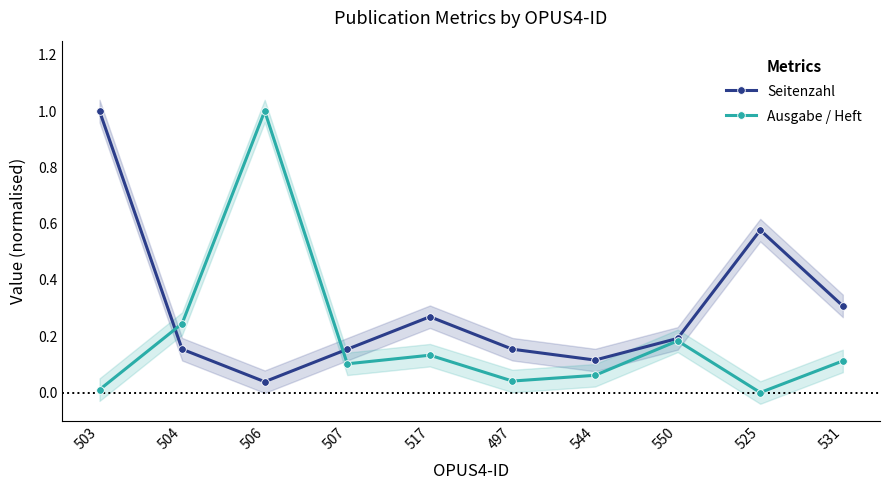

How many interior local peaks does the Seitenzahl series have?

2